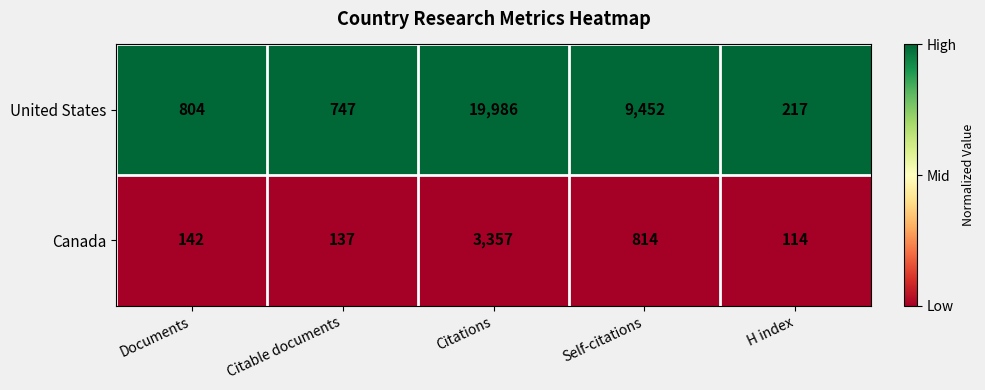

At Citable documents, list the series in order from smallest to largest.

Canada, United States